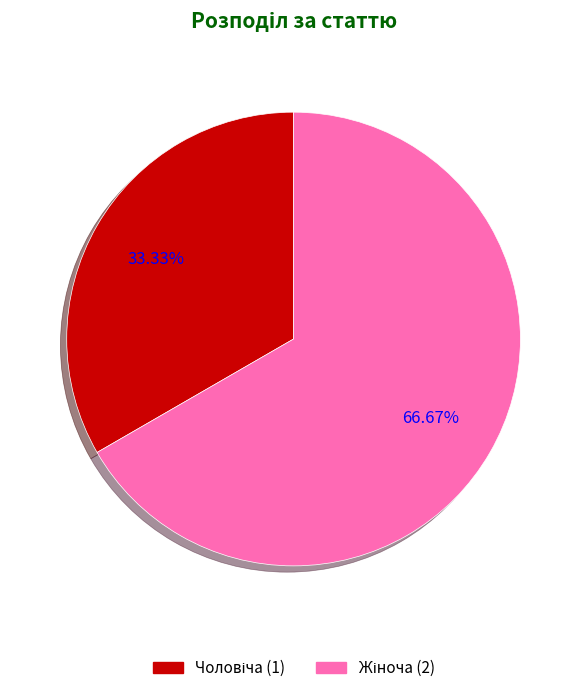

What is the change in value from Чоловіча to Жіноча?

+1